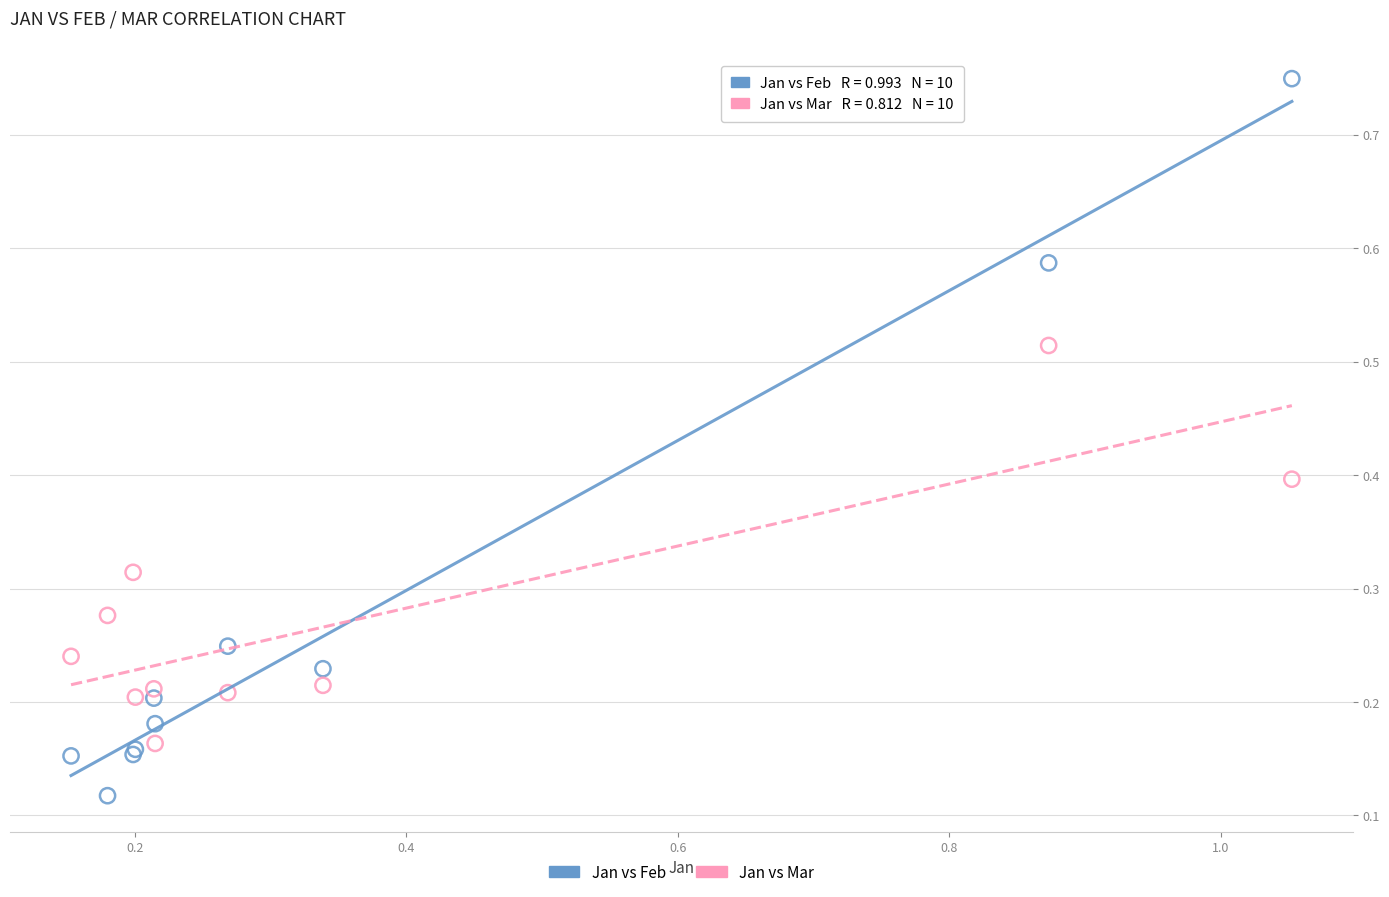

Which series reaches the maximum Y coordinate?

Jan vs Feb